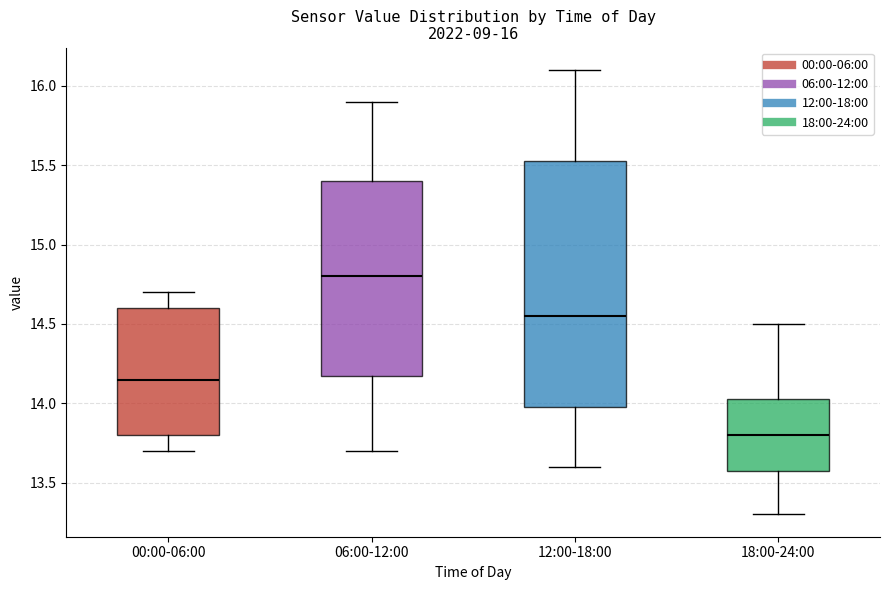

Which box's median line is the lowest?

18:00-24:00